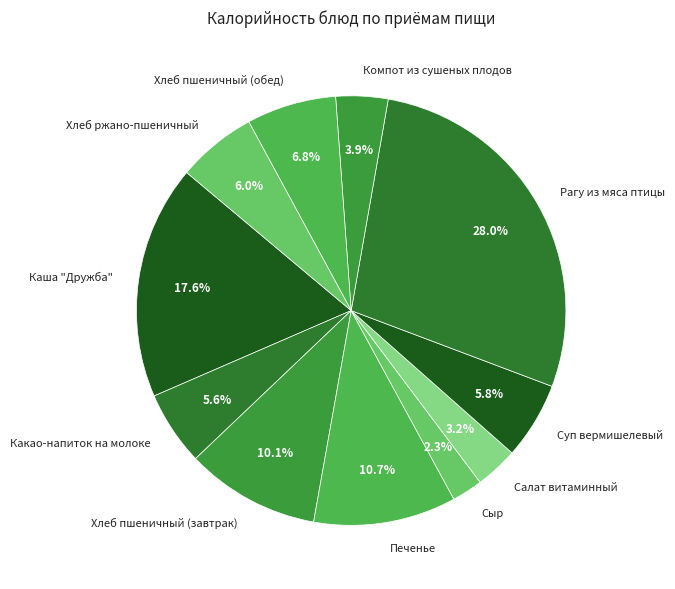

Which slice is the largest?

Рагу из мяса птицы